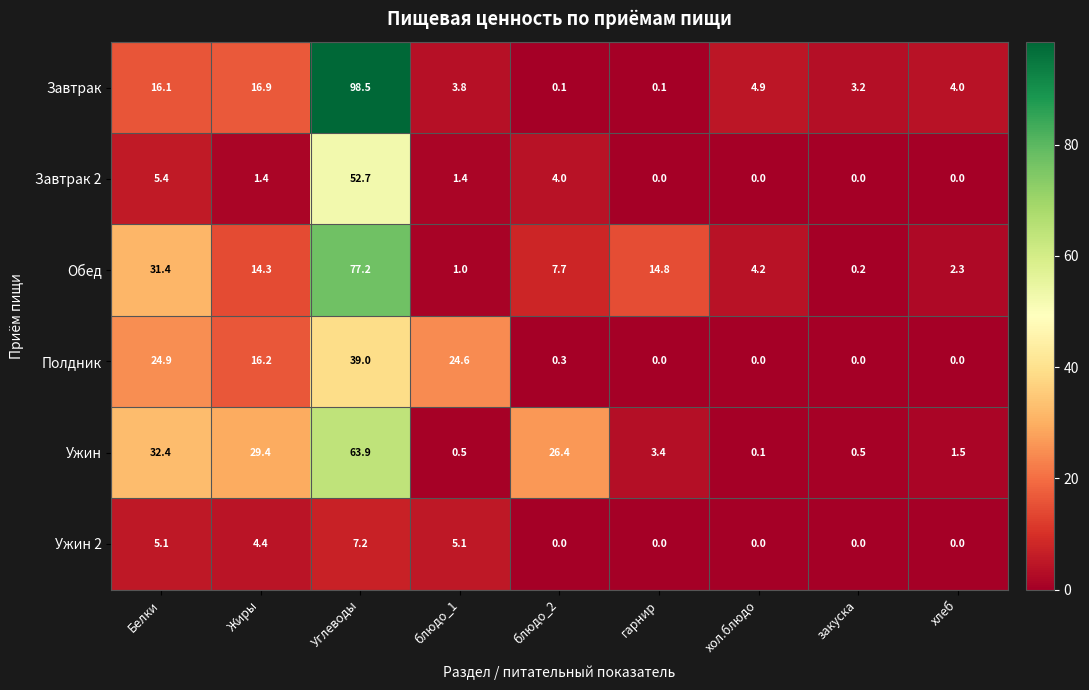

Rank the series by their maximum value, from lowest to highest.

Ужин 2, Полдник, Завтрак 2, Ужин, Обед, Завтрак